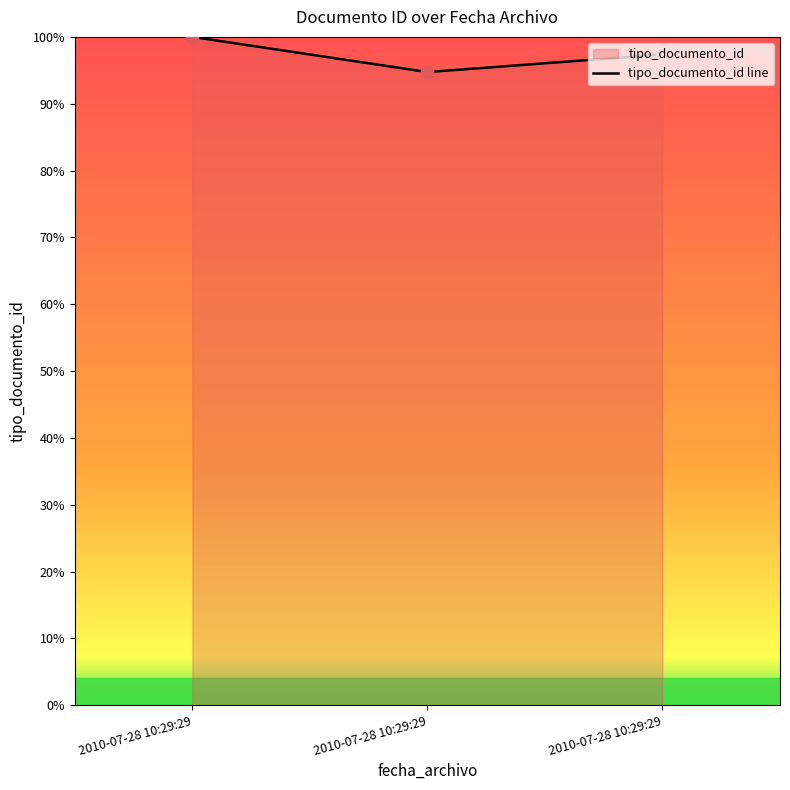

What is the change in value from 2010-07-28 10:29:29 to 2010-07-28 10:29:29?

-2.6